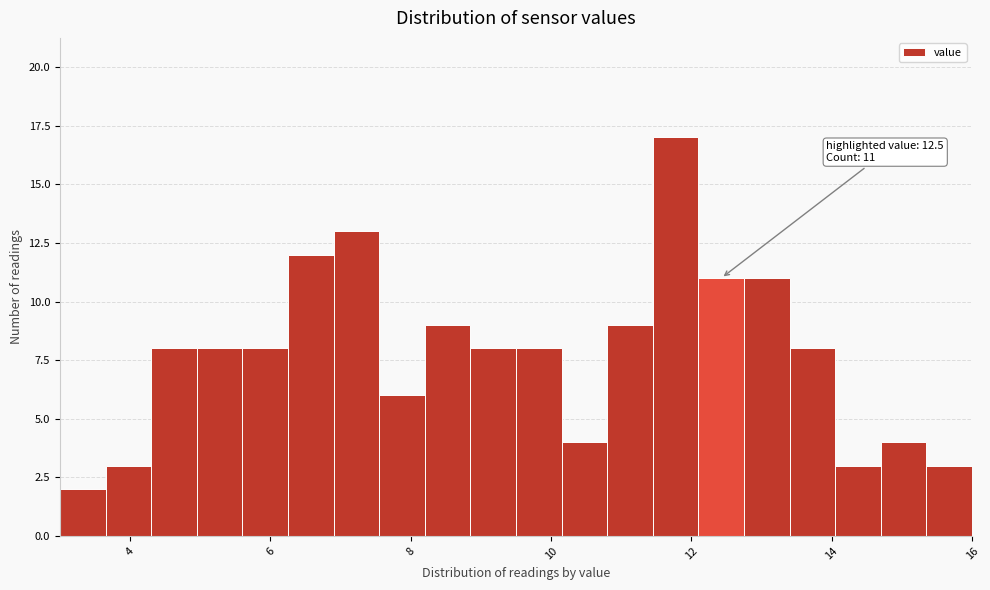

Around what value on the x-axis is the tallest bar? Give the approximate position of its centre, as read against the axis.

11.8